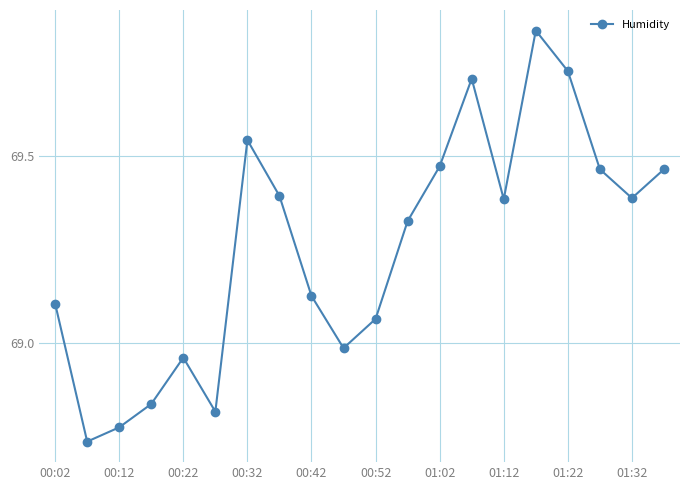

How many points are lower than both their immediate neighbors (excluding endpoints)?

5